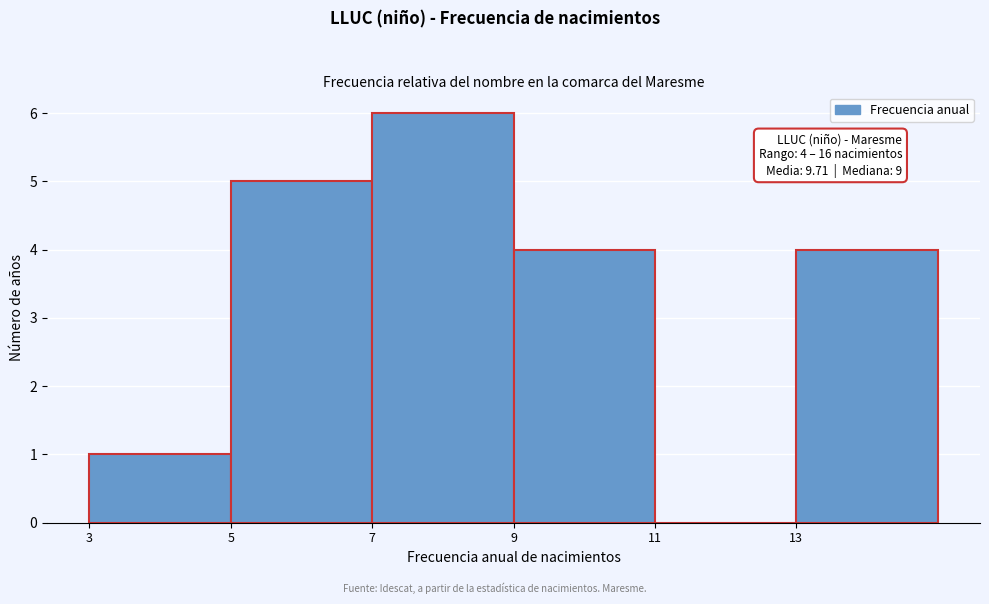

Reading left to right, what are all the values shown in this chart?

3=1	5=5	7=6	9=4	11=0	13=4